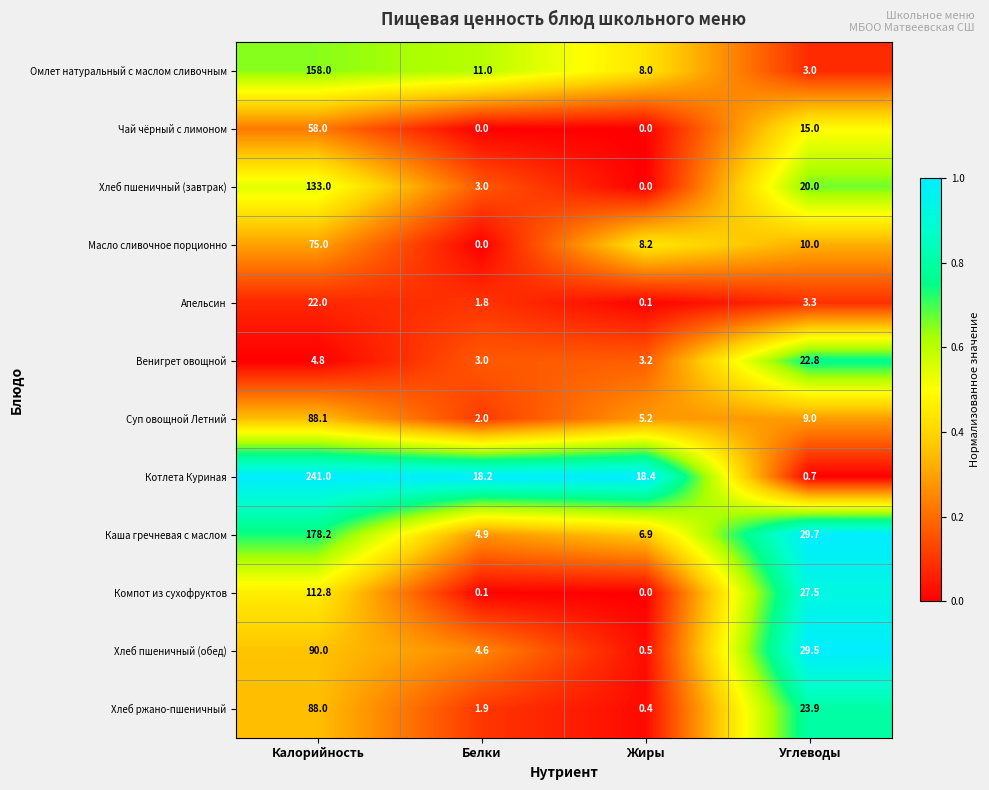

Which series has the largest range (max minus min)?

Котлета Куриная